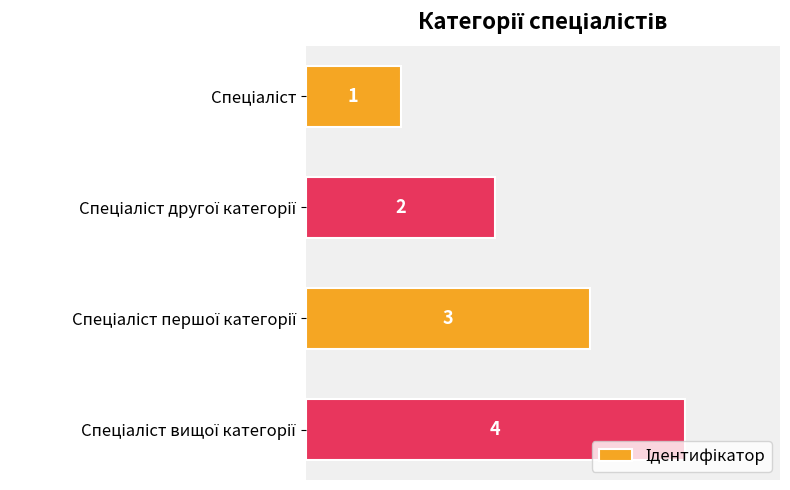

How many bars are there in total?

4